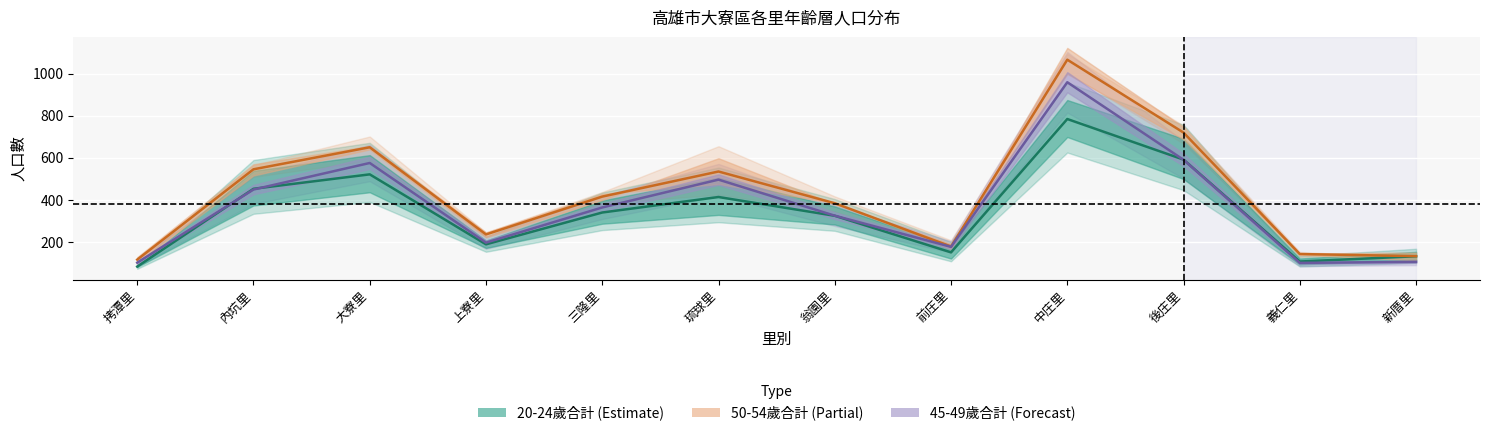

Which series has the largest total across all categories?

50-54歲合計